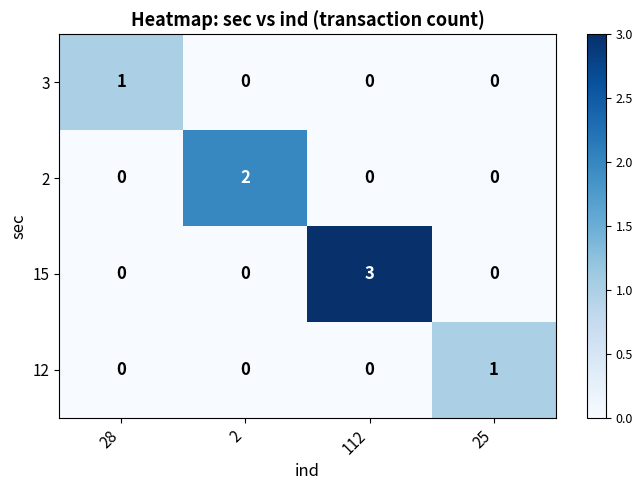

Which series has the largest total across all categories?

15